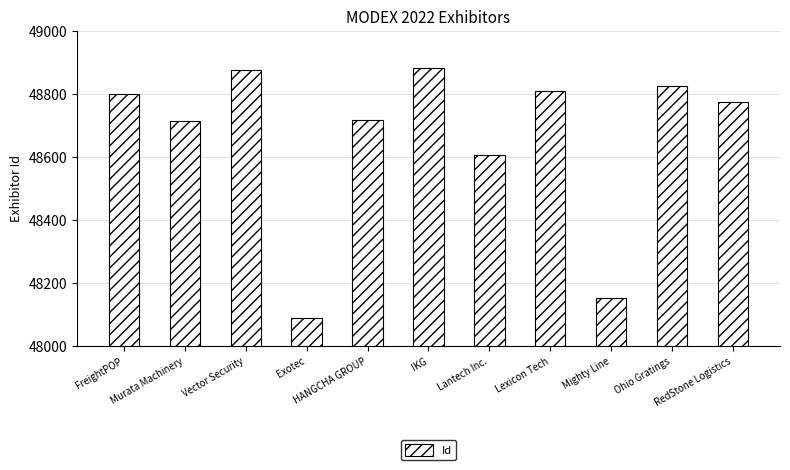

The value at Murata Machinery is 84982. True or false?

False